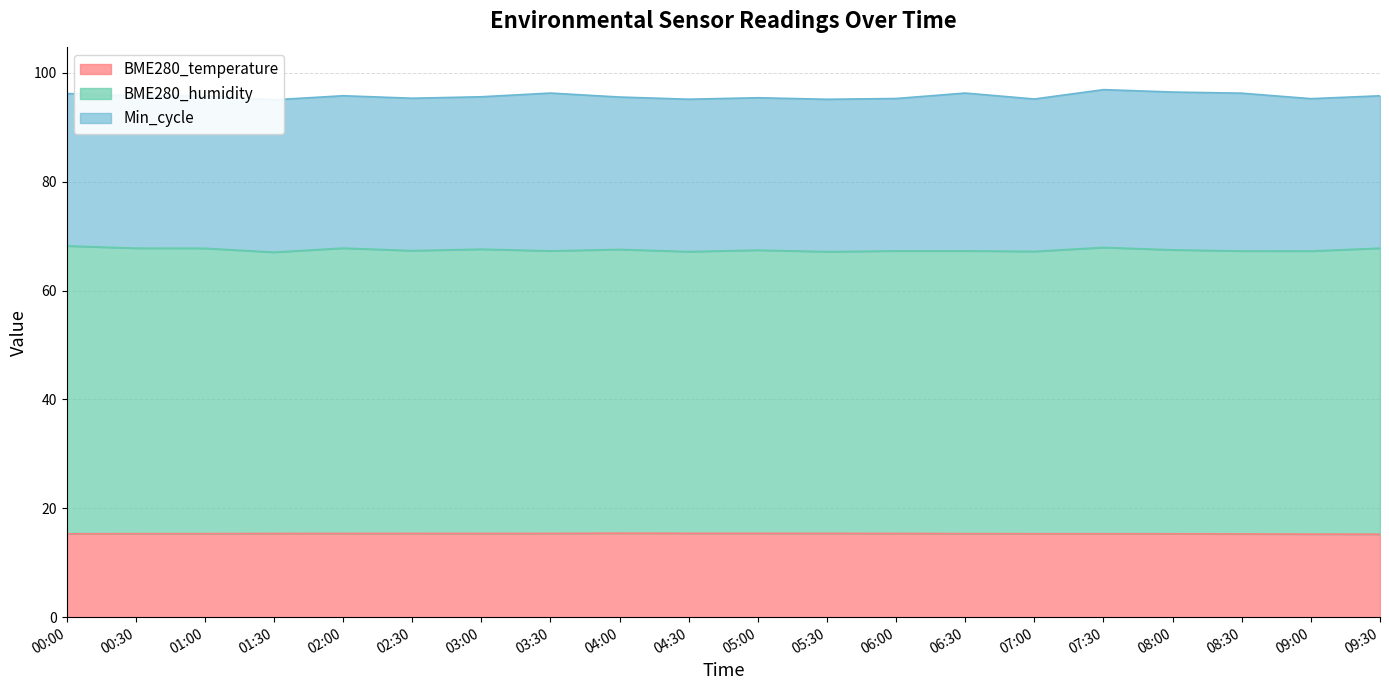

Which series has the largest total across all categories?

BME280_humidity